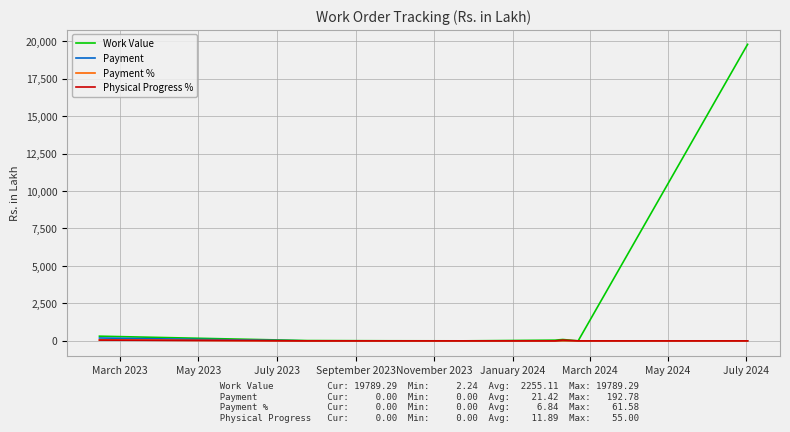

Which series has the largest total across all categories?

Work Value